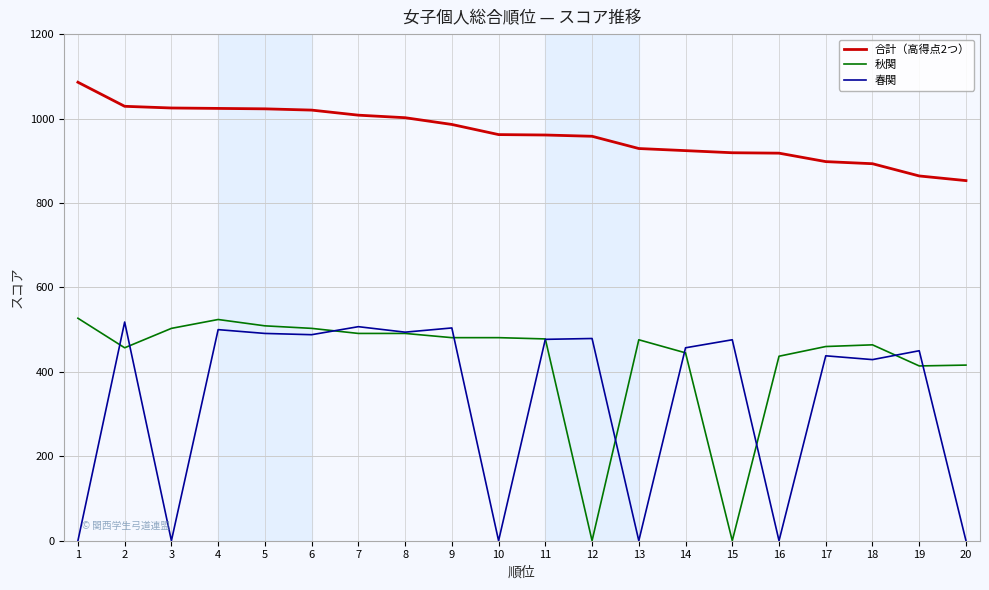

True or false: 春関 and 合計（高得点2つ） cross at least once.

False